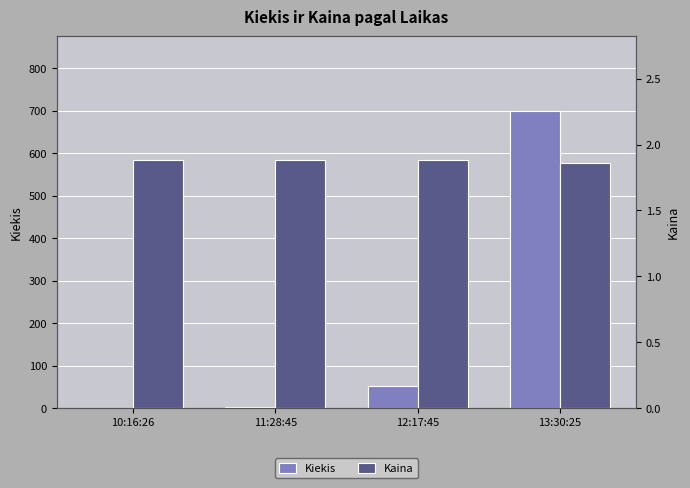

The Kiekis series shows 1043.1 at 13:30:25. True or false?

False